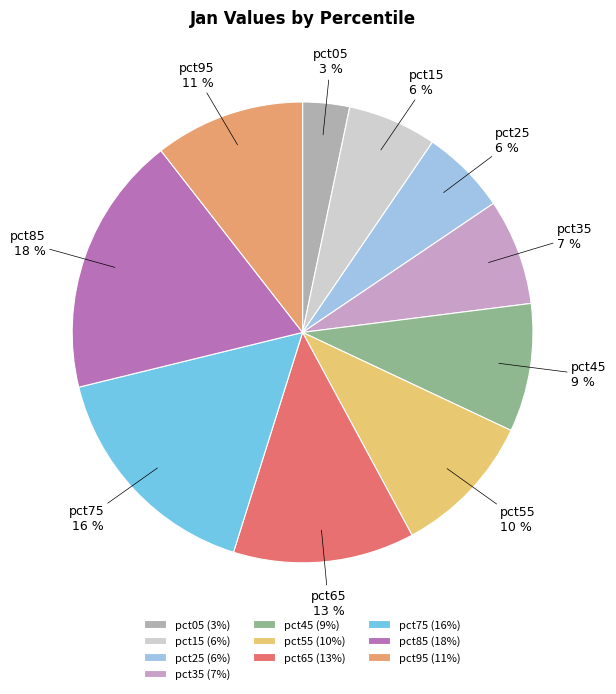

Is it true that pct65 is 21% of the pie?

False